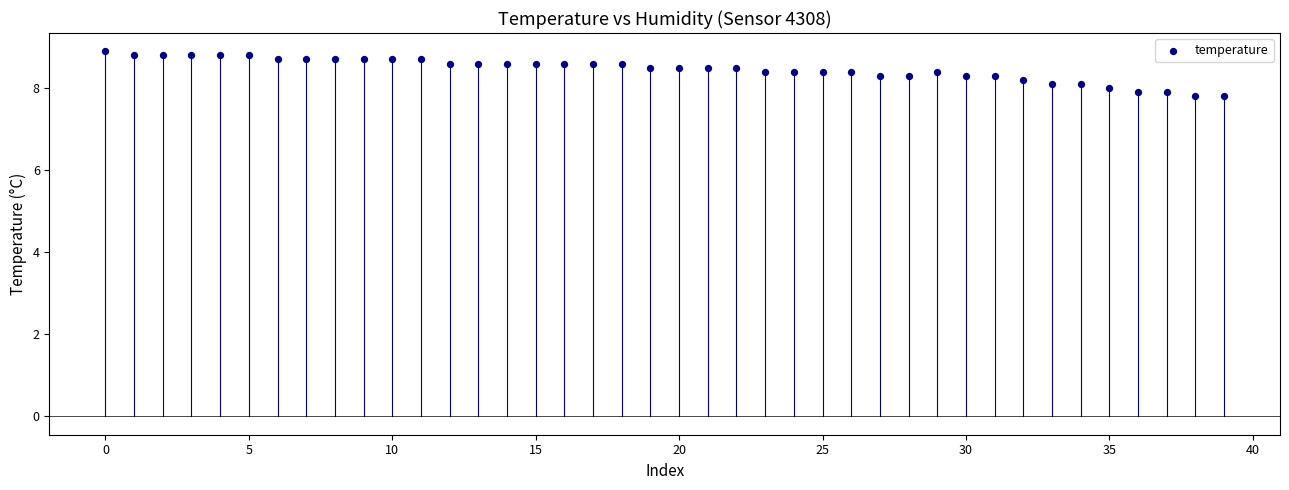

What is the range of Y values (max minus min)?

1.1